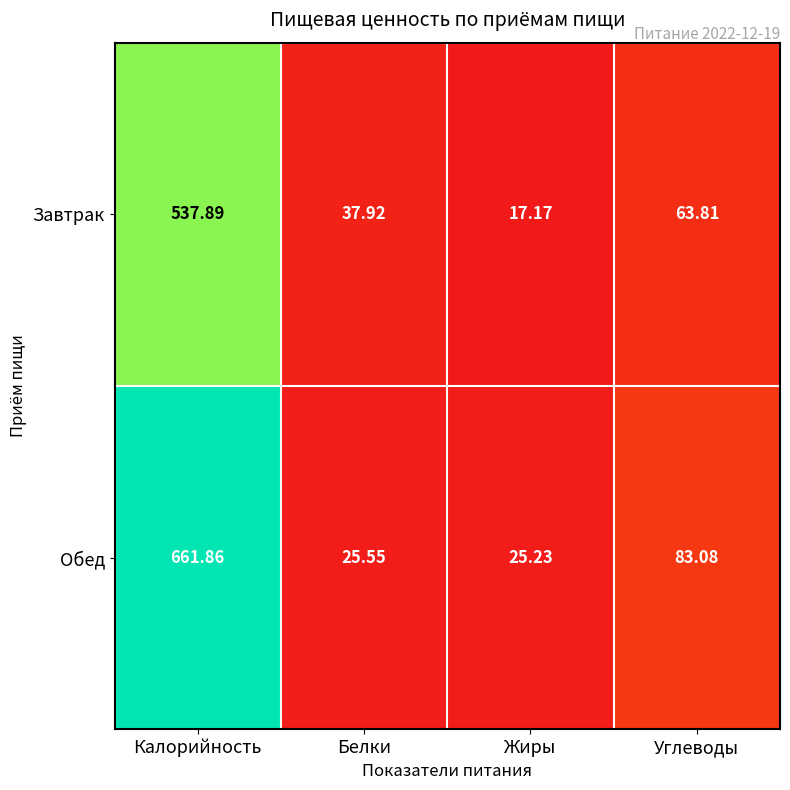

Between Калорийность and Белки, which series saw the biggest shift?

Обед